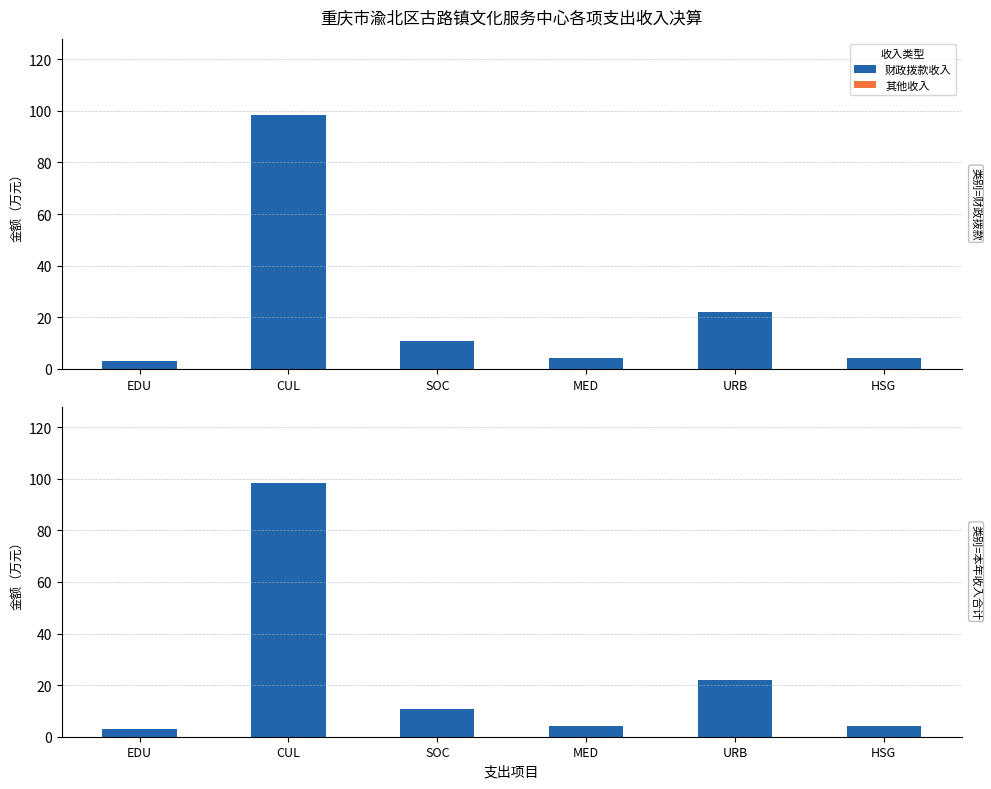

Reading right to left, list all the values displayed in this chart.

财政拨款收入: 4.2	22.1	4.3	10.7	98.5	3.0
其他收入: 0.0	0.0	0.0	0.0	0.0	0.0